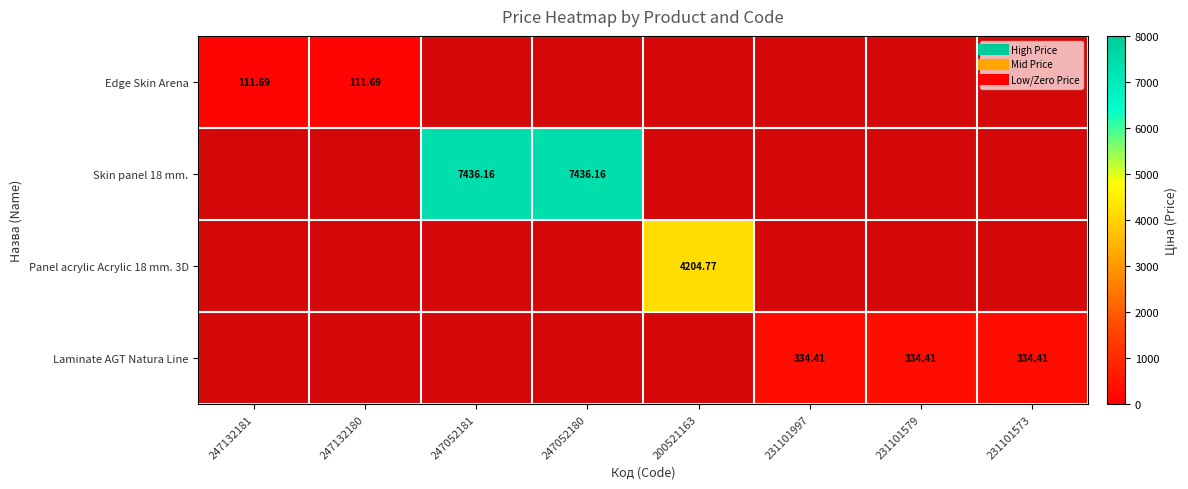

Between 231101579 and 247052180, which is larger?

247052180